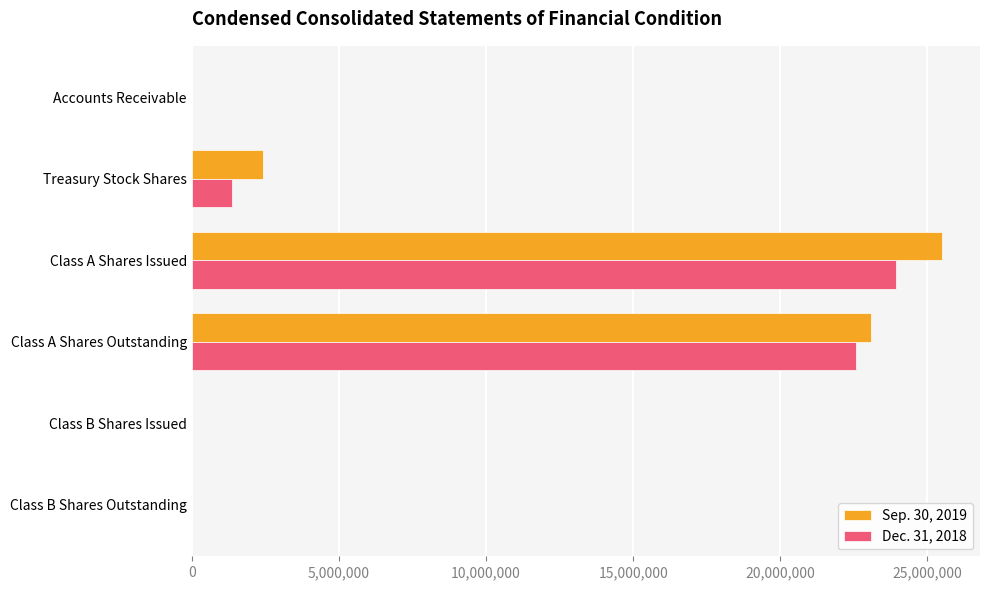

How many categories are shown in the chart?

6